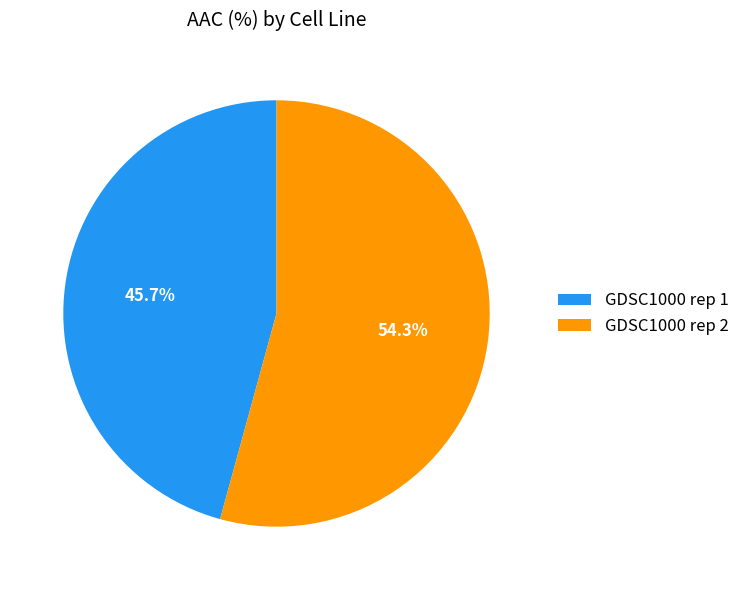

To the nearest percent, what is the difference between the GDSC1000 rep 2 and GDSC1000 rep 1 slice percentages?

9%